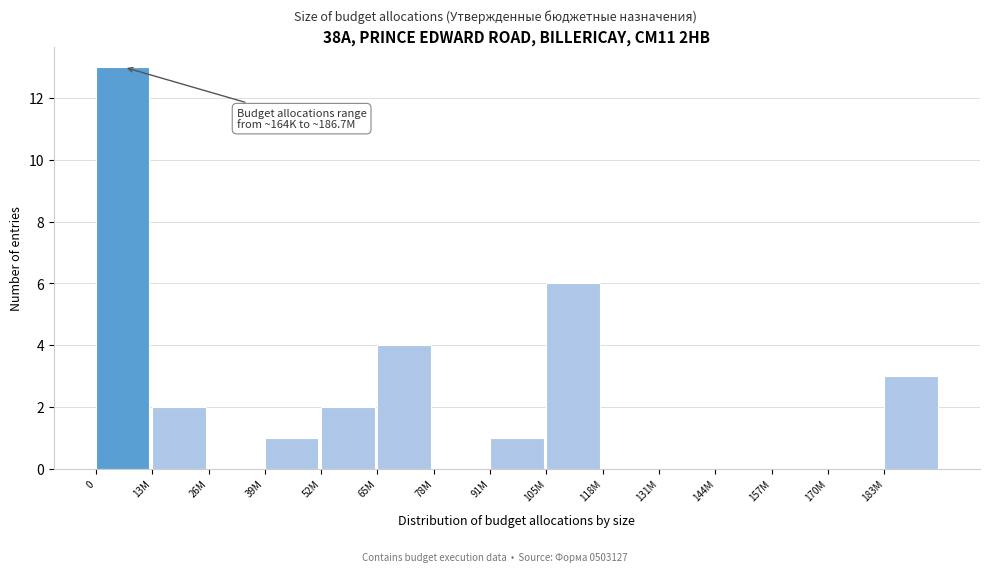

Reading left to right, transcribe all the data shown in this chart.

0=13	13M=2	26M=0	39M=1	52M=2	65M=4	78M=0	91M=1	105M=6	118M=0	131M=0	144M=0	157M=0	170M=0	183M=3